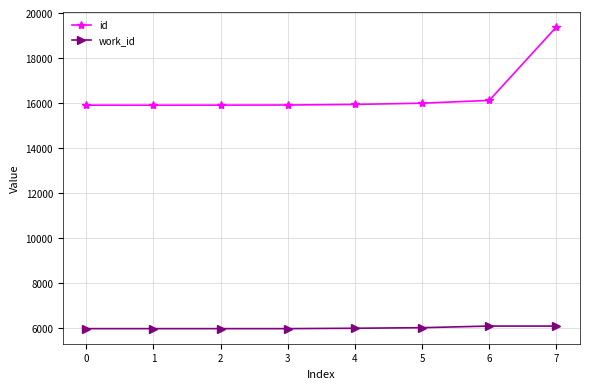

Count the number of data series in this chart.

2